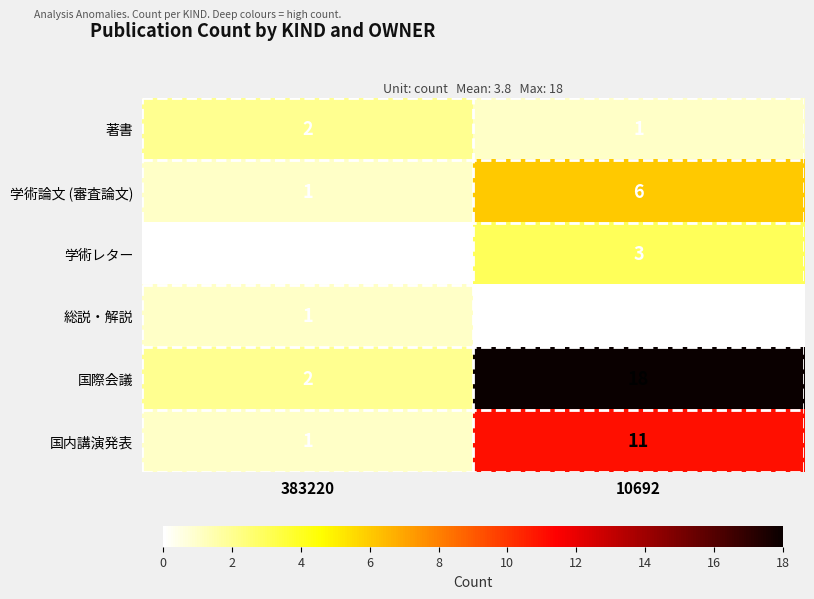

Is it true that 学術レター equals 0 at 383220?

True